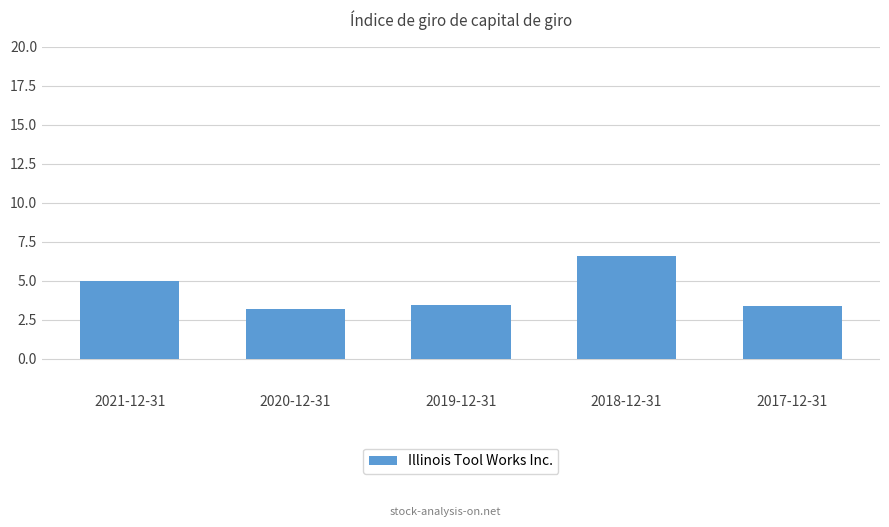

The chart shows a value of 3.4 at 2017-12-31. True or false?

True